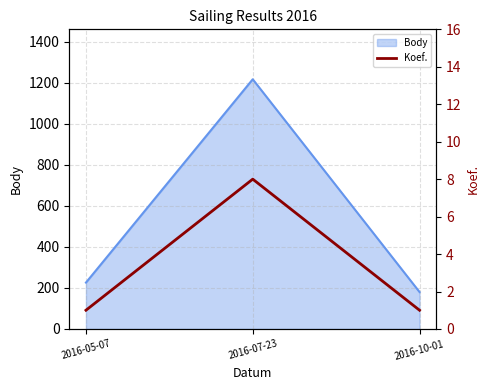

The value of Body at 2016-05-07 is 226. True or false?

True